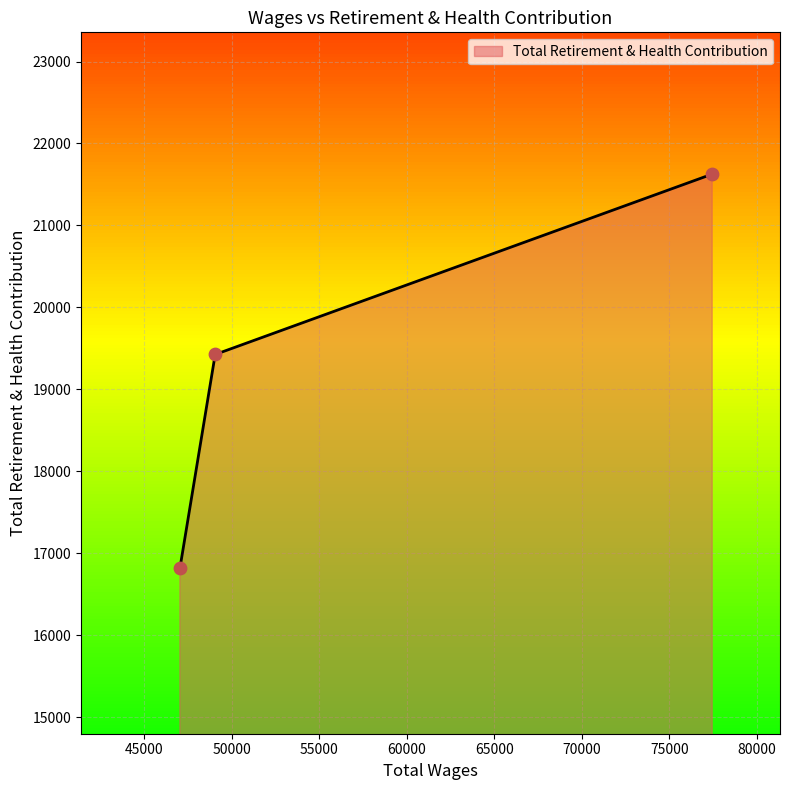

What is the difference between the maximum and minimum values?

4811